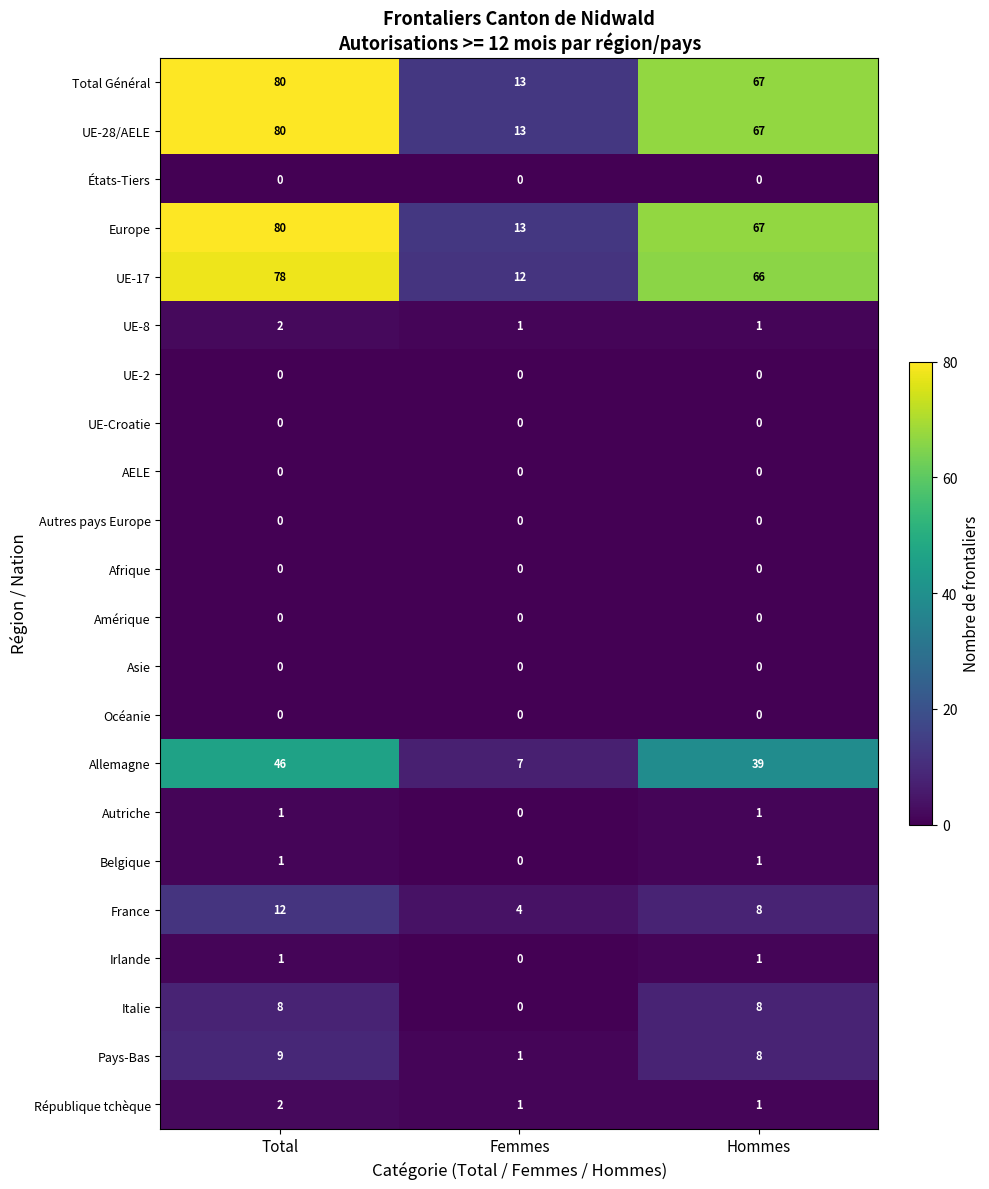

How many categories are shown in the chart?

3